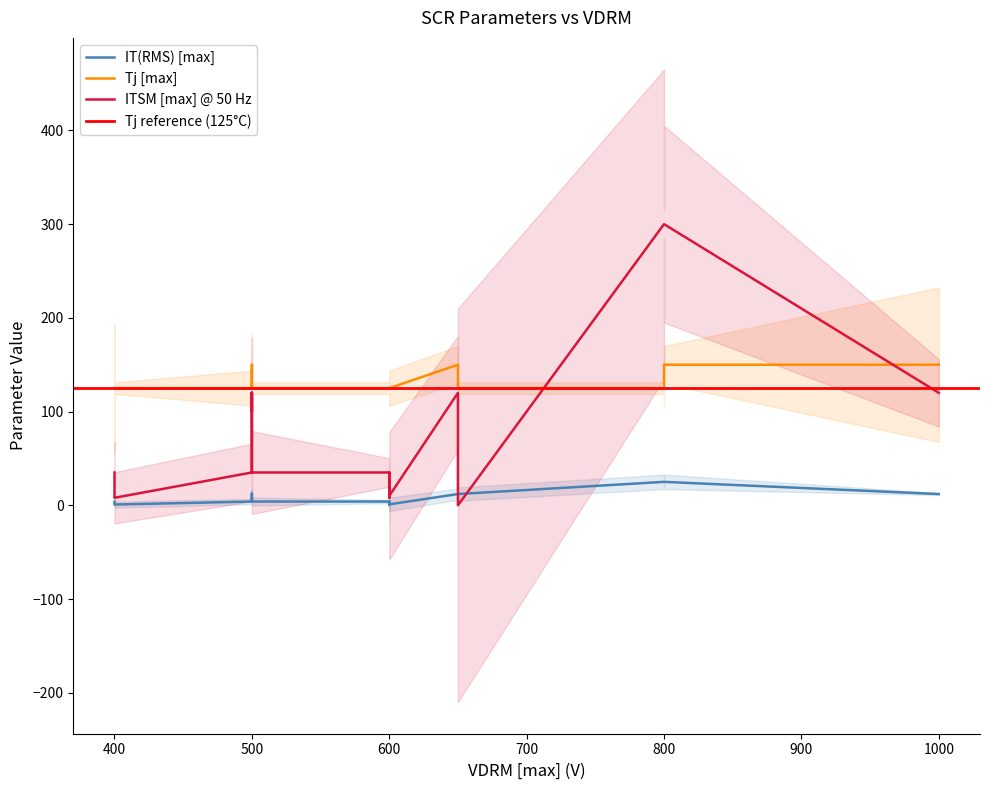

Count the number of data series in this chart.

3